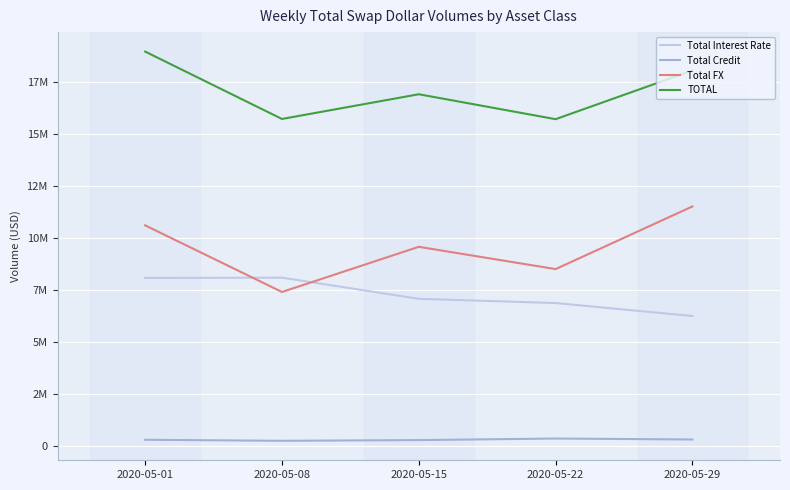

List the series in order of their peak value, lowest first.

Total Credit, Total Interest Rate, Total FX, TOTAL